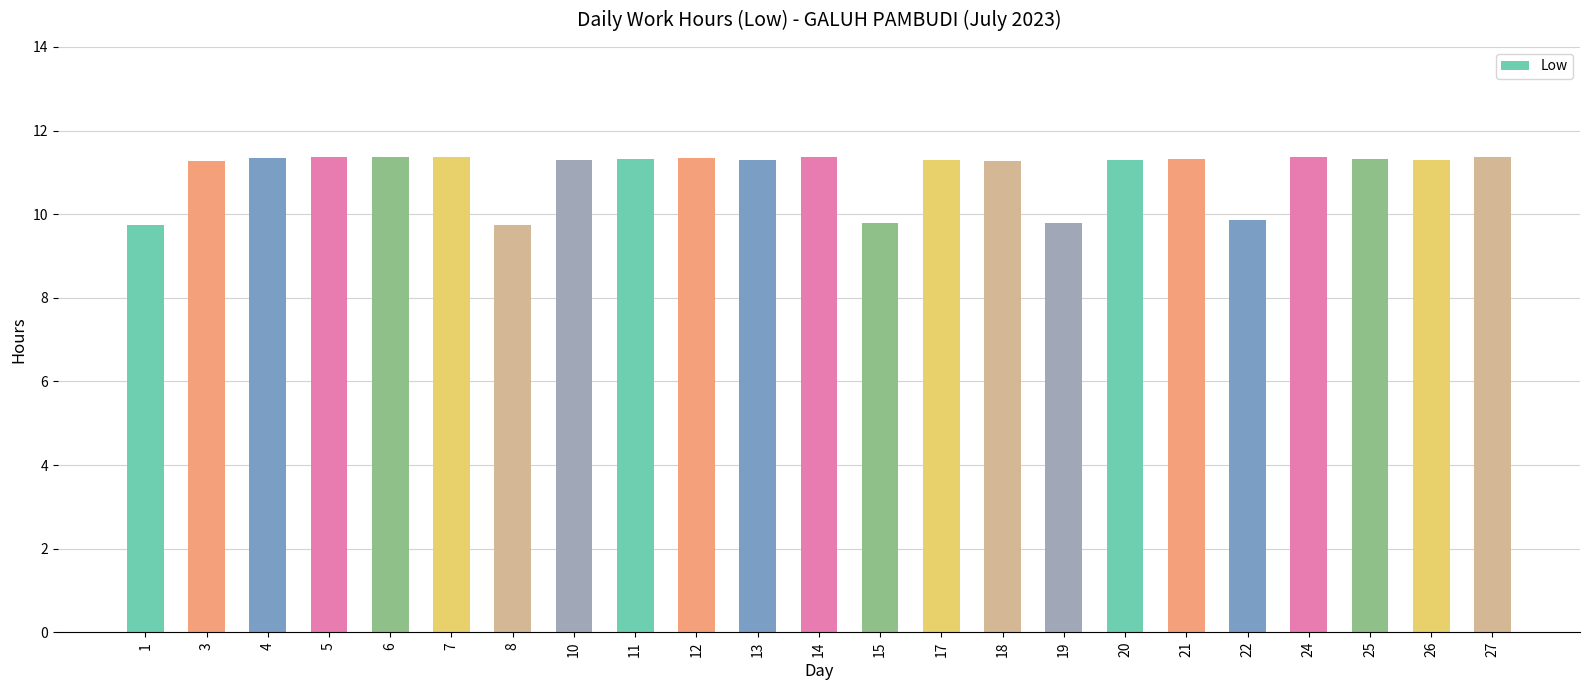

The chart shows a value of 11.4 at 14. True or false?

True